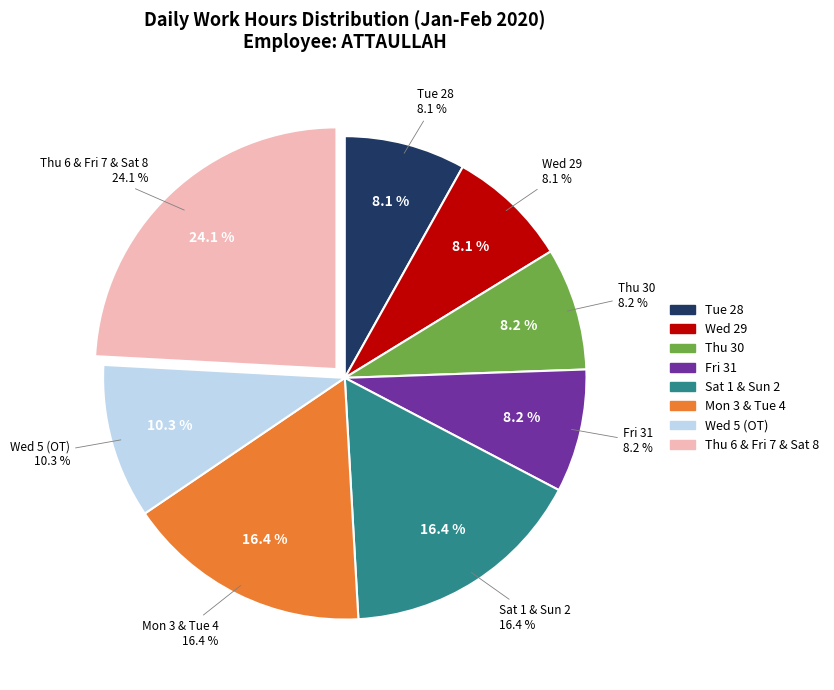

Is there a majority slice in this chart?

No